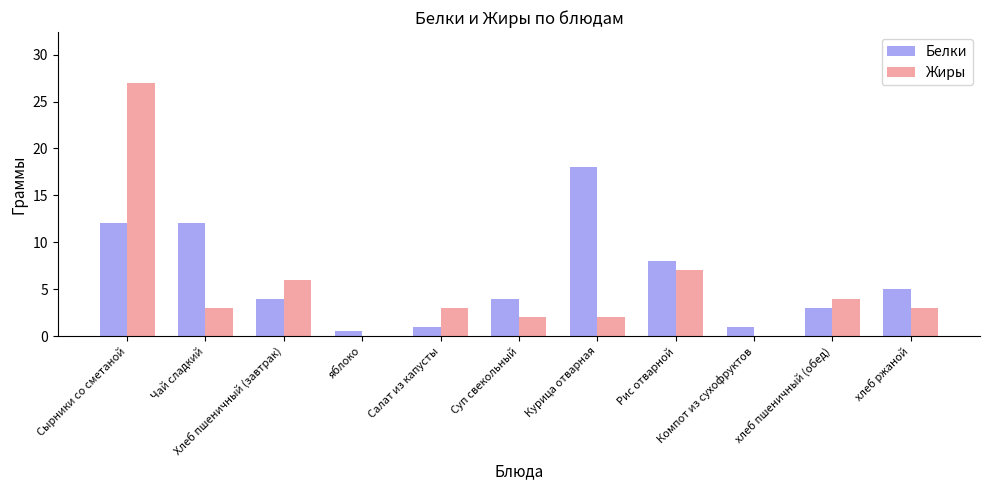

What is the greatest value displayed?

27.0